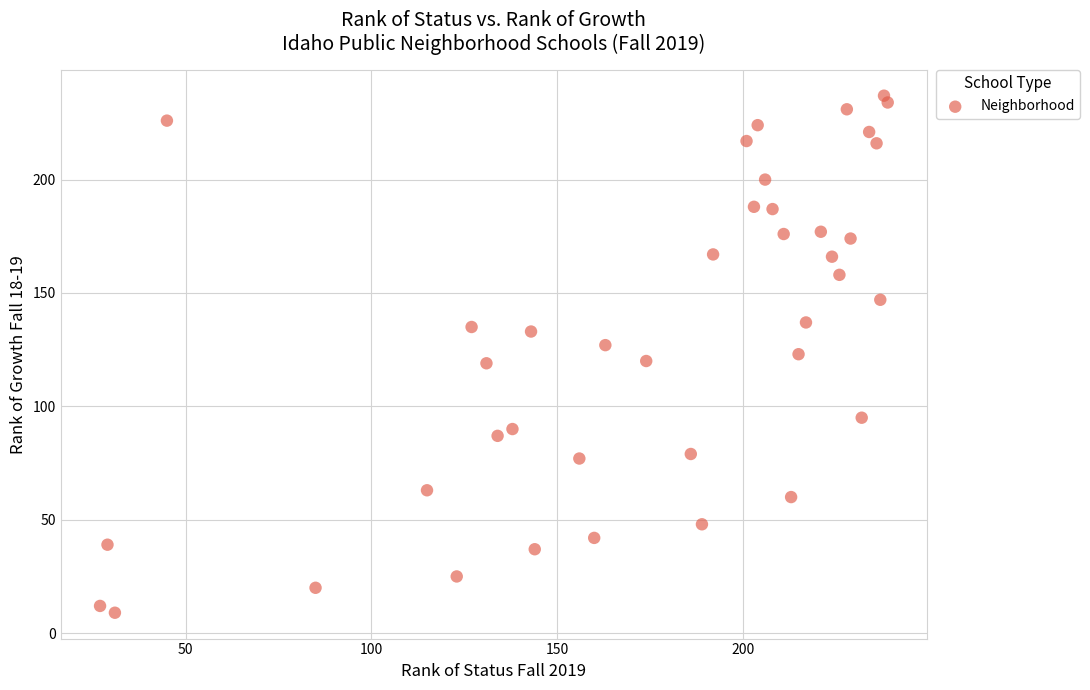

What is the range of Y values (max minus min)?

228